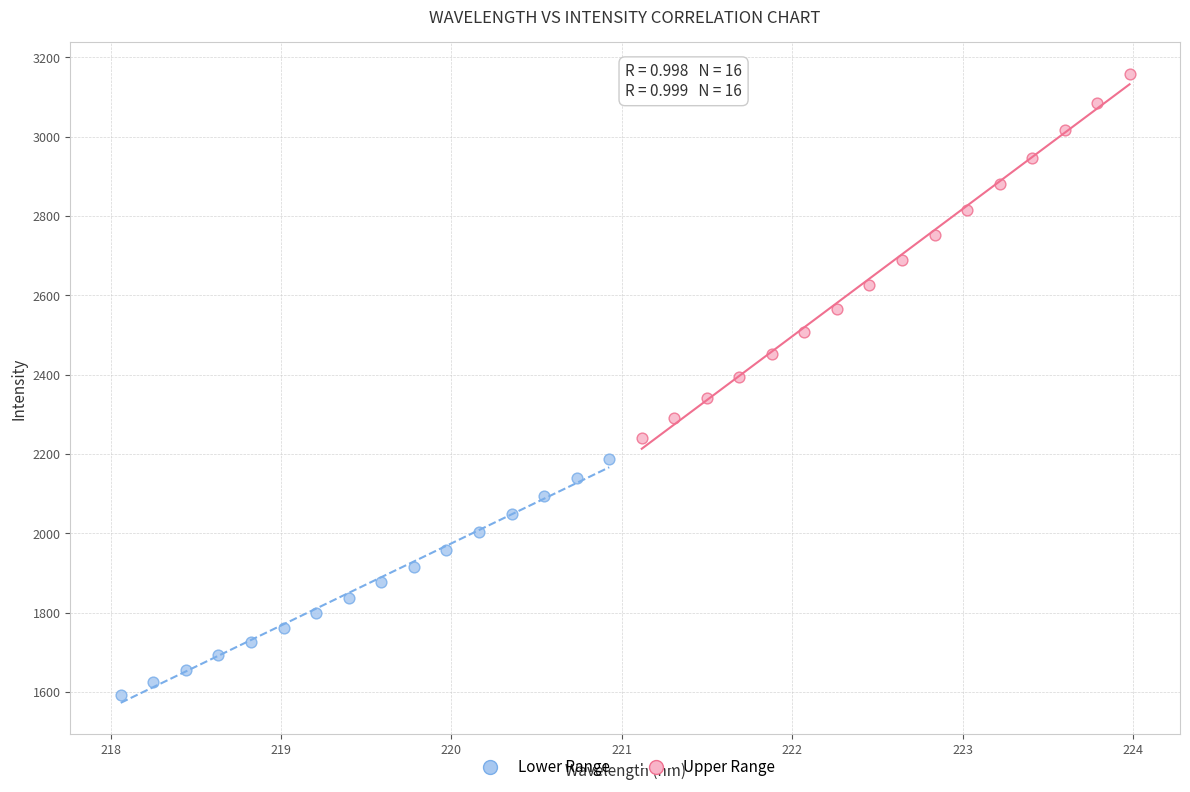

Which series contains the lowest Y value?

Lower Range